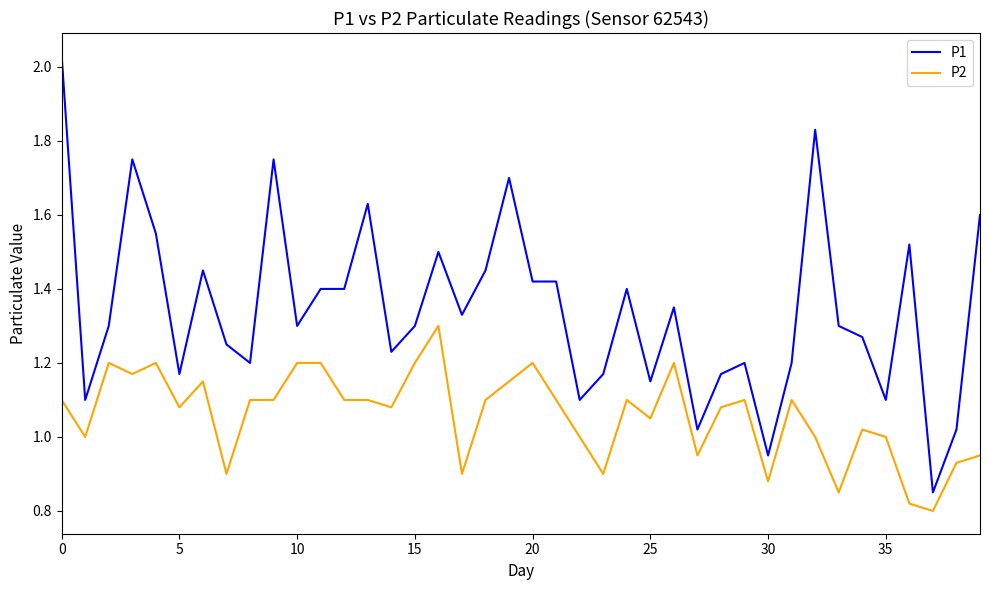

Which series has the largest total across all categories?

P1